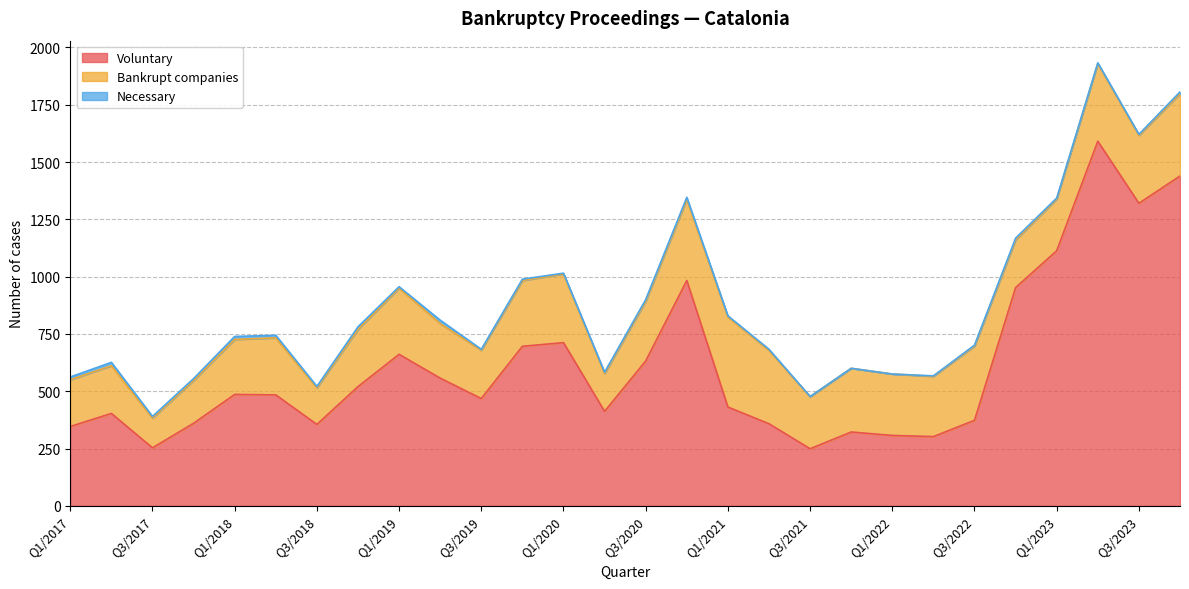

Which series has the largest total across all categories?

Voluntary